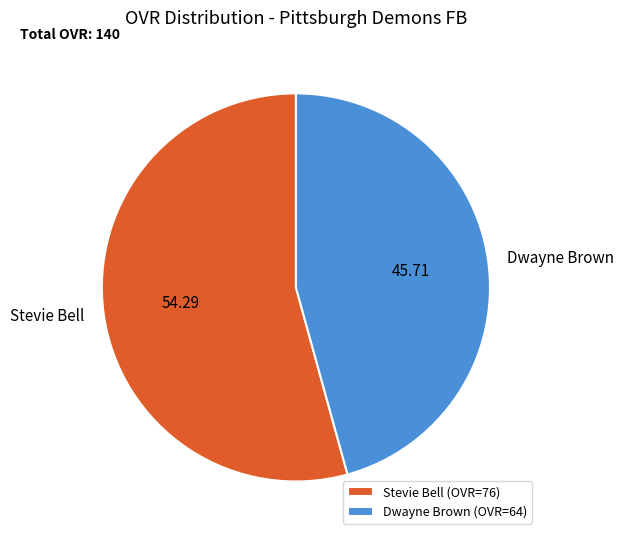

Count the number of slices in the pie.

2